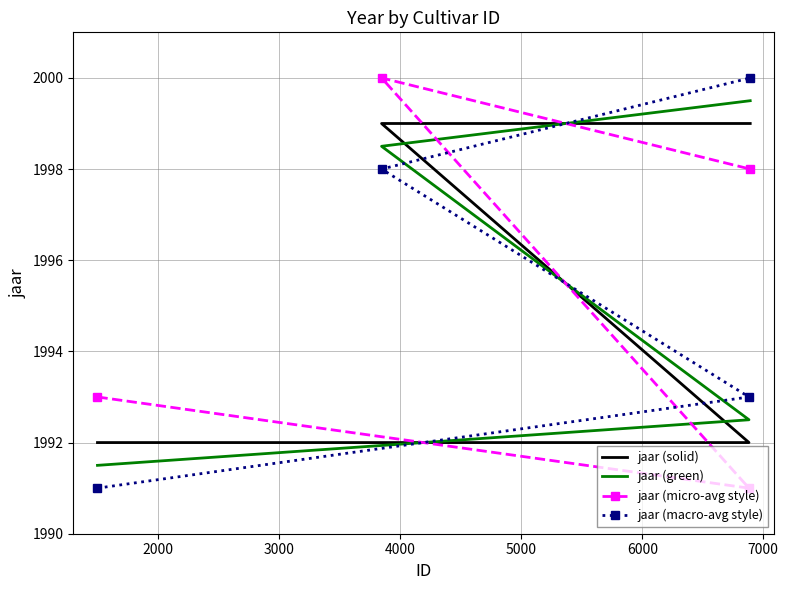

Rank the series by their maximum value, from highest to lowest.

jaar (micro-avg style), jaar (macro-avg style), jaar (green), jaar (solid)